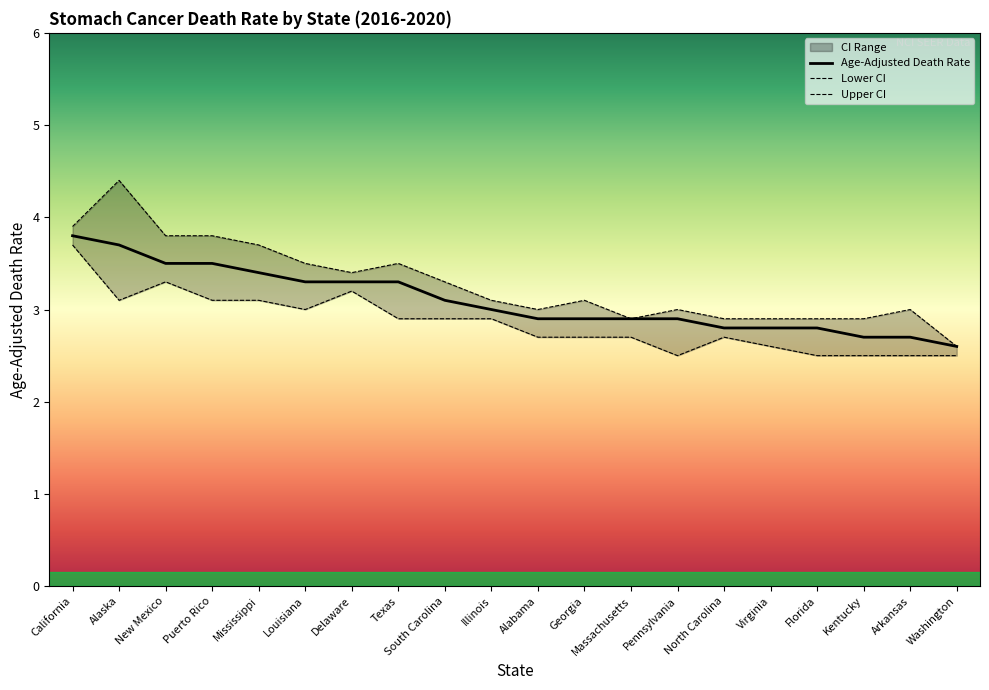

The Upper CI series shows 0.7 at Virginia. True or false?

False